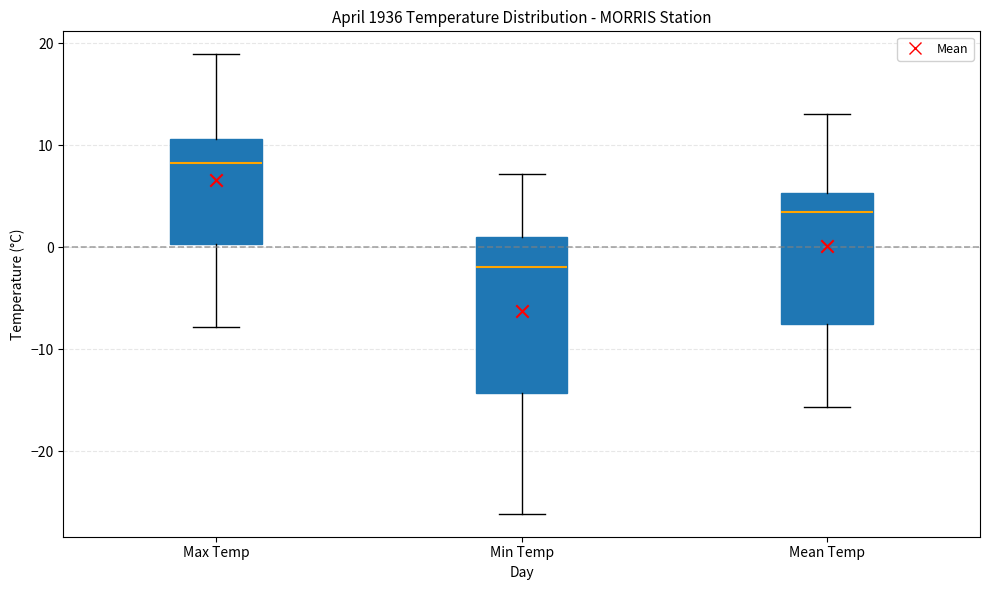

Comparing the boxes themselves (not the whiskers), which one is the tallest?

Min Temp